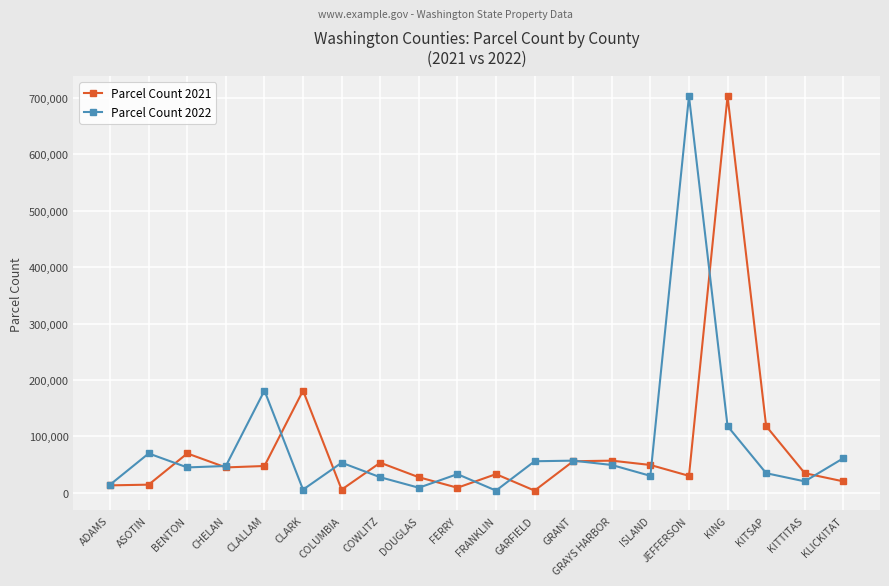

Which series changed the most between CLARK and GRANT?

Parcel Count 2021